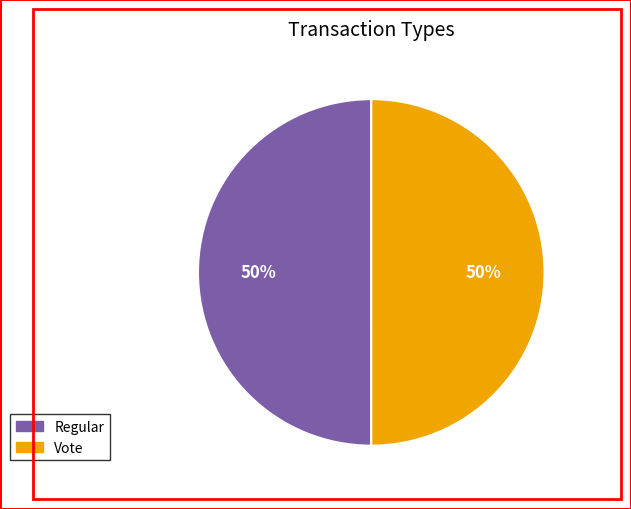

Approximately how many times larger is the value at Vote compared to Regular?

1.0